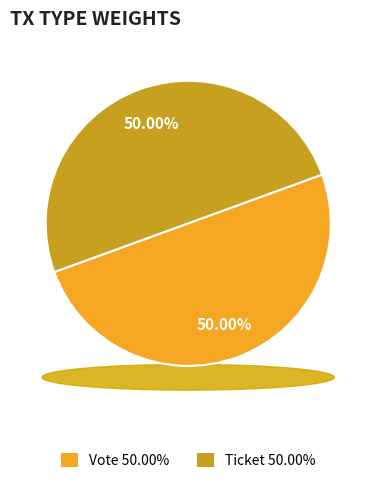

Between Ticket and Vote, which is larger?

Vote